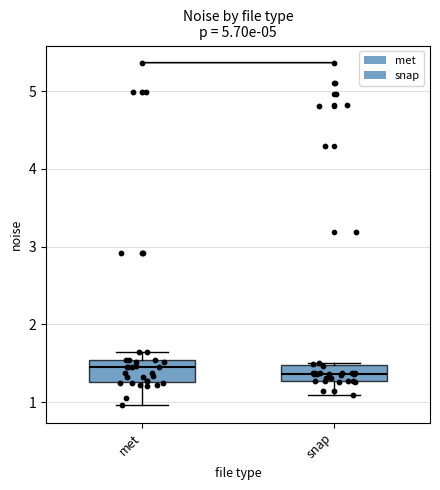

Reading left to right, transcribe this box plot: for each box, give where its median line is, the range the box spans, and where its two whiskers end, as read against the y-axis. The values are not printed on the chart, so give them approximately, as read against the axis.

met: median 1.4, box 1.3 to 1.5, whiskers 1.0 to 1.6
snap: median 1.4, box 1.3 to 1.5, whiskers 1.1 to 1.5